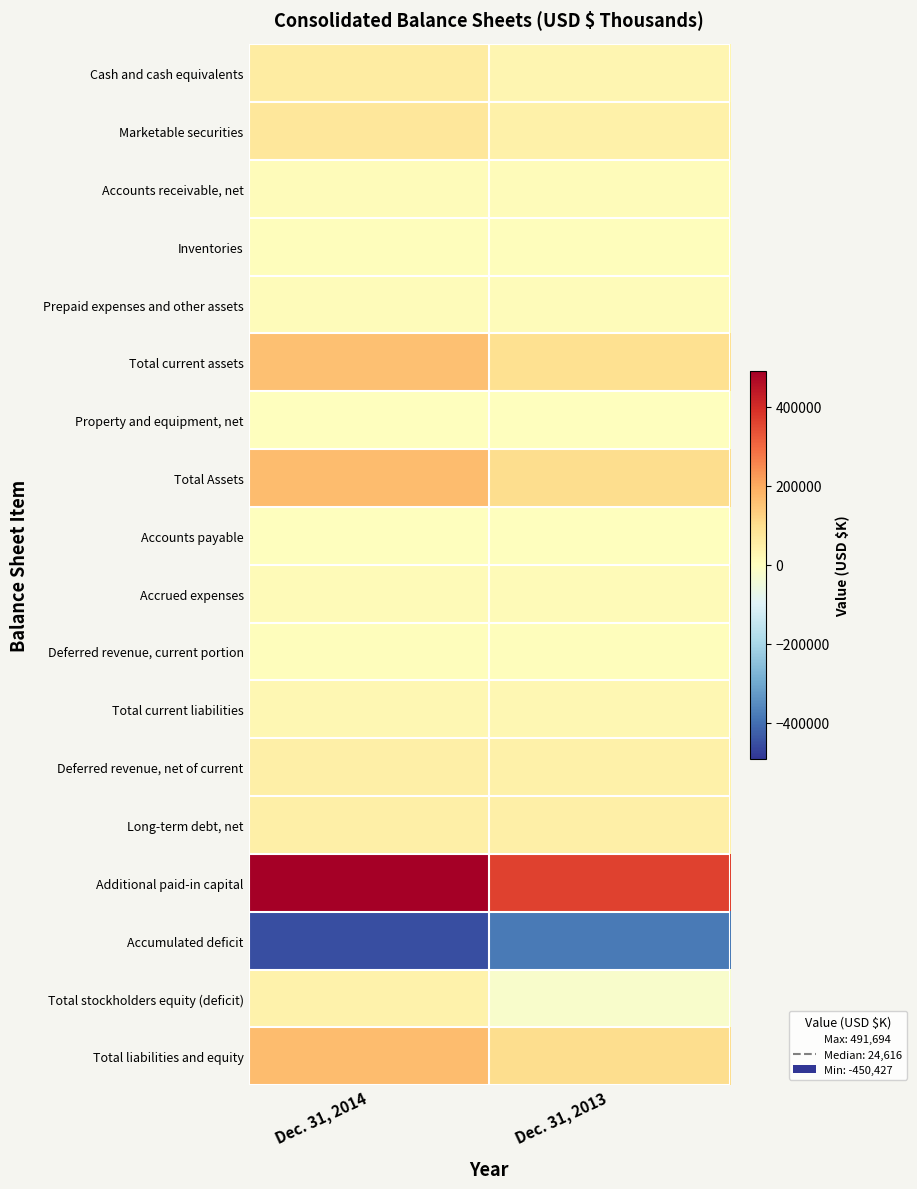

Reading right to left, list all the values displayed in this chart.

Cash and cash equivalents: Dec. 31, 2013=27357	Dec. 31, 2014=61389
Marketable securities: Dec. 31, 2013=44146	Dec. 31, 2014=74234
Accounts receivable, net: Dec. 31, 2013=9097	Dec. 31, 2014=9149
Inventories: Dec. 31, 2013=6170	Dec. 31, 2014=6406
Prepaid expenses and other assets: Dec. 31, 2013=8425	Dec. 31, 2014=10143
Total current assets: Dec. 31, 2013=95195	Dec. 31, 2014=161321
Property and equipment, net: Dec. 31, 2013=3422	Dec. 31, 2014=2951
Total Assets: Dec. 31, 2013=101793	Dec. 31, 2014=165977
Accounts payable: Dec. 31, 2013=3135	Dec. 31, 2014=3003
Accrued expenses: Dec. 31, 2013=14369	Dec. 31, 2014=13961
Deferred revenue, current portion: Dec. 31, 2013=7398	Dec. 31, 2014=7367
Total current liabilities: Dec. 31, 2013=24902	Dec. 31, 2014=24331
Deferred revenue, net of current: Dec. 31, 2013=45745	Dec. 31, 2014=47267
Long-term debt, net: Dec. 31, 2013=49772	Dec. 31, 2014=49860
Additional paid-in capital: Dec. 31, 2013=361930	Dec. 31, 2014=491694
Accumulated deficit: Dec. 31, 2013=-382052	Dec. 31, 2014=-450427
Total stockholders equity (deficit): Dec. 31, 2013=-19990	Dec. 31, 2014=41352
Total liabilities and equity: Dec. 31, 2013=101793	Dec. 31, 2014=165977